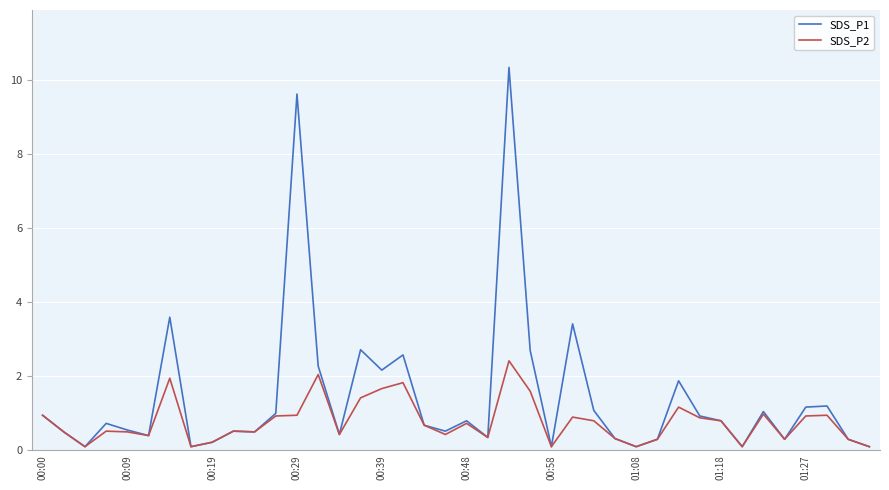

In SDS_P2, how many points are lower than both neighbors (excluding endpoints)?

11